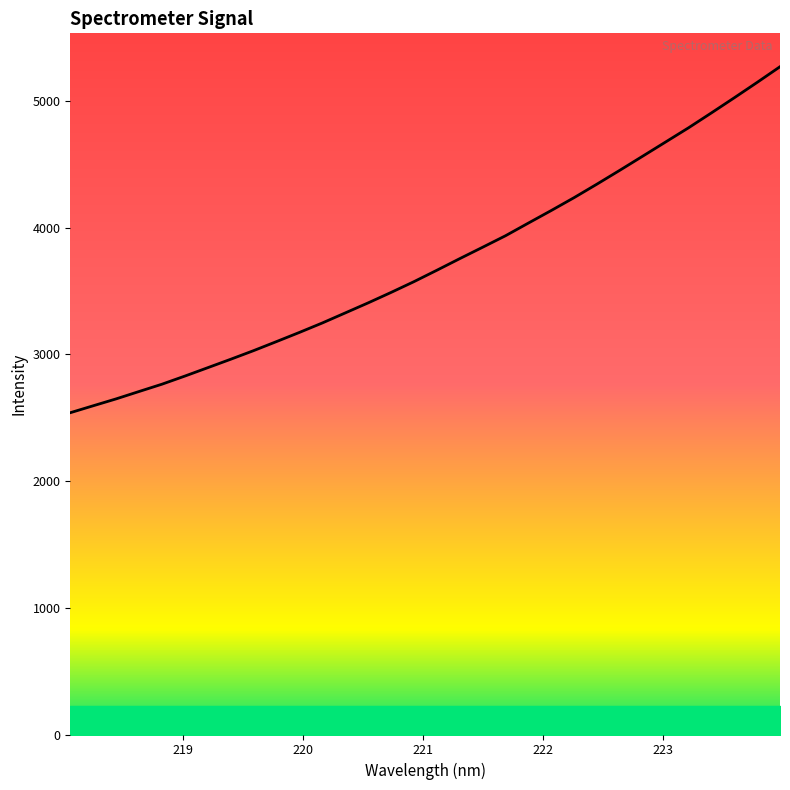

What is the smallest value displayed?

2540.1